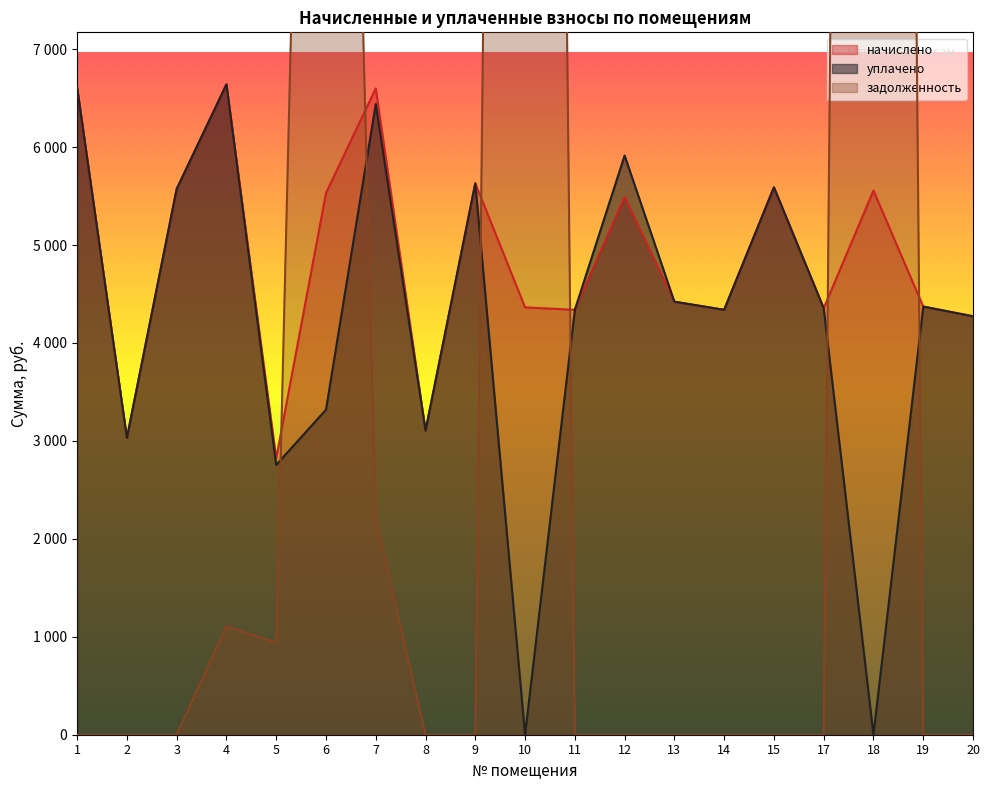

Which series ends up on top after the final intersection of задолженность and уплачено?

уплачено